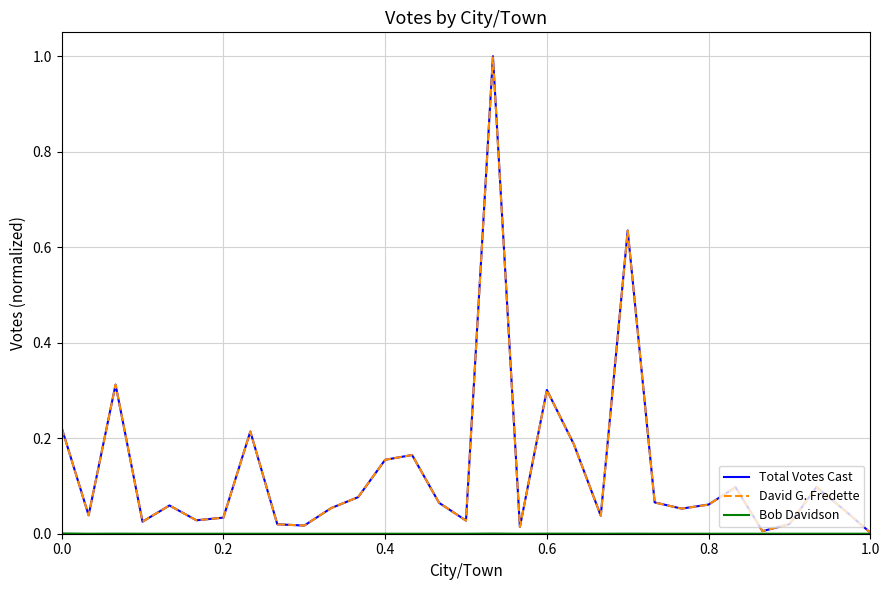

Which series has the widest spread of values?

Total Votes Cast